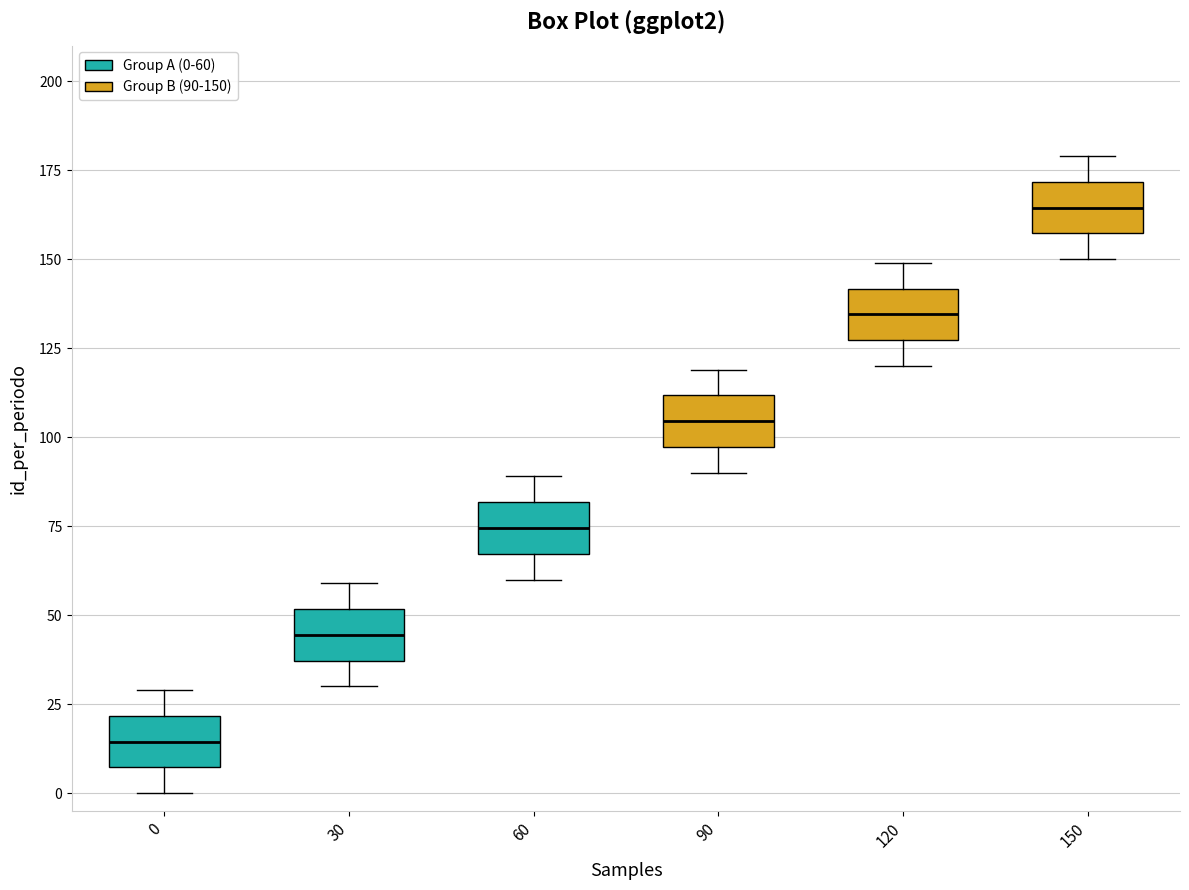

Reading left to right, read every box against the y-axis: the position of its median line, the range the box covers, and the ends of its whiskers. The values are not printed on the chart, so give them approximately, as read against the axis.

0: median 15, box 5 to 20, whiskers 0 to 30
30: median 45, box 35 to 50, whiskers 30 to 60
60: median 75, box 65 to 80, whiskers 60 to 90
90: median 105, box 95 to 110, whiskers 90 to 120
120: median 135, box 125 to 140, whiskers 120 to 150
150: median 165, box 155 to 170, whiskers 150 to 180